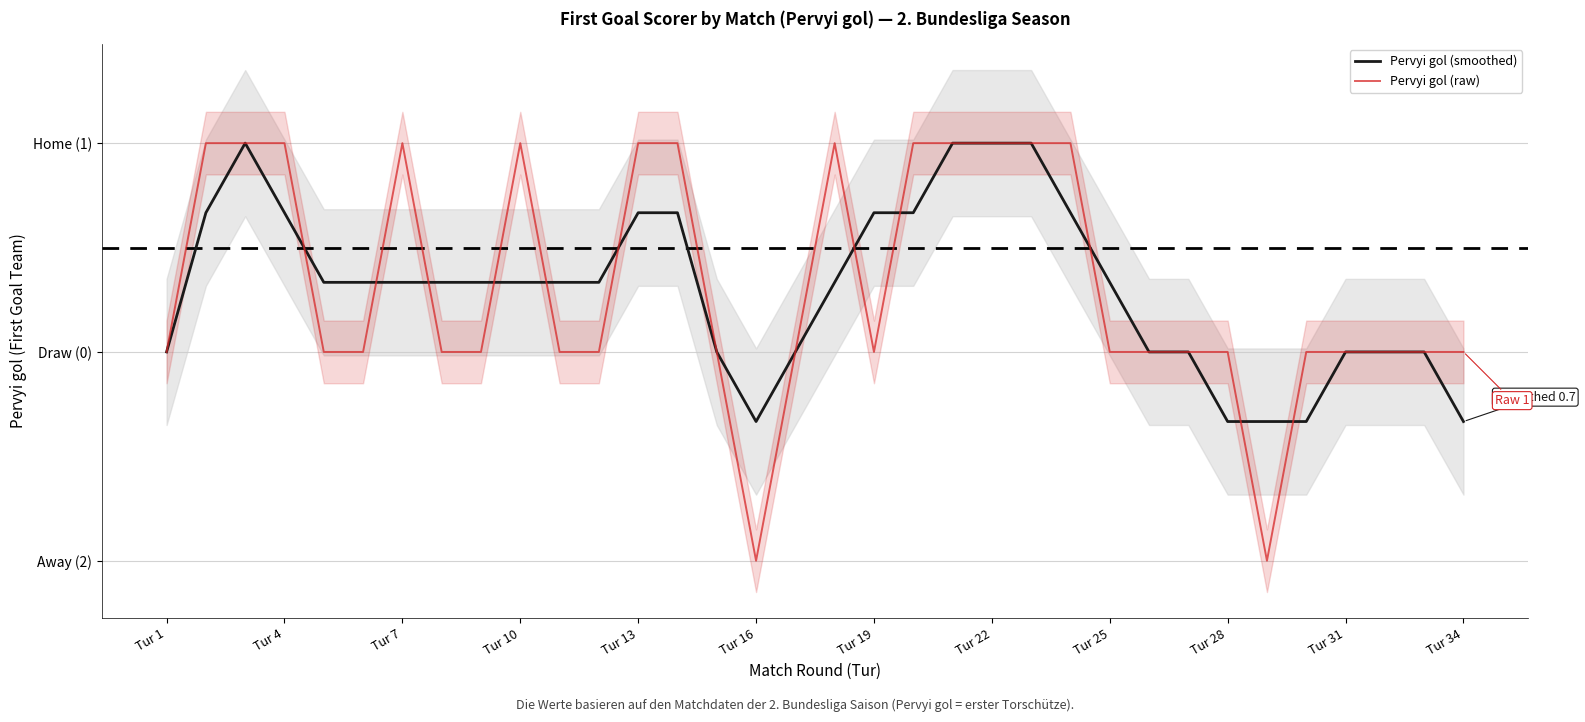

What is the greatest value displayed?

2.0